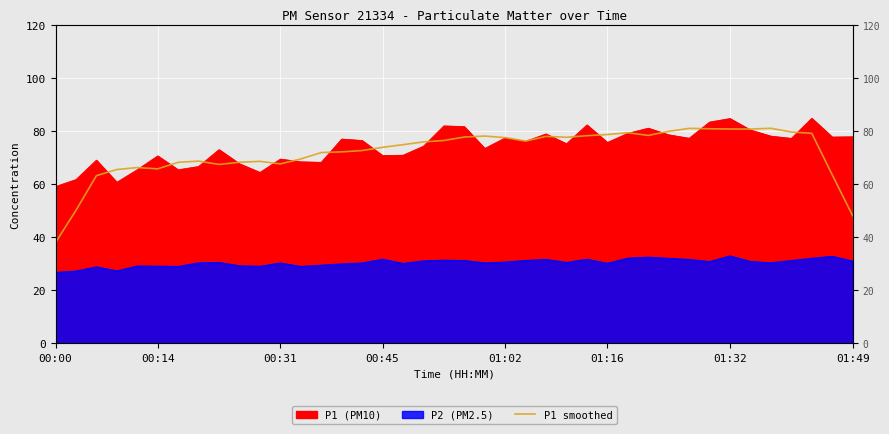

What is the sum of the values at 30 and 33?

160.4